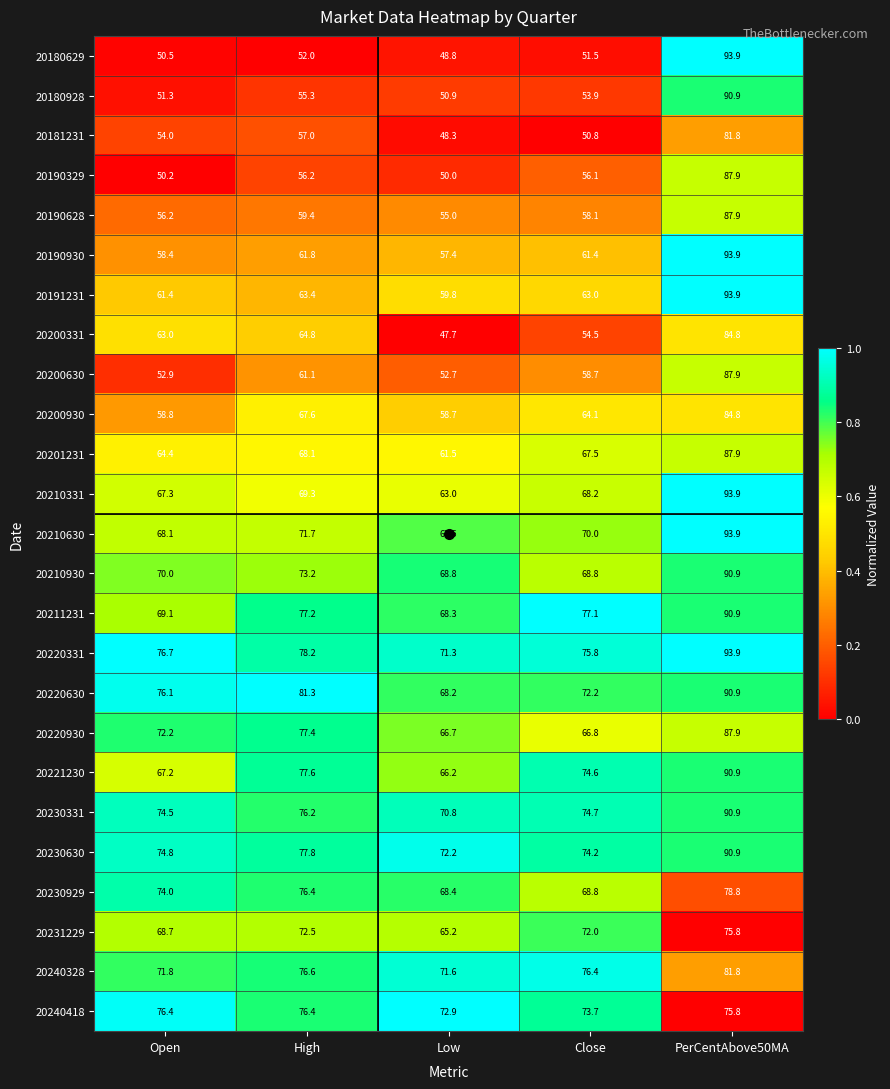

Which series has the largest range (max minus min)?

20180629